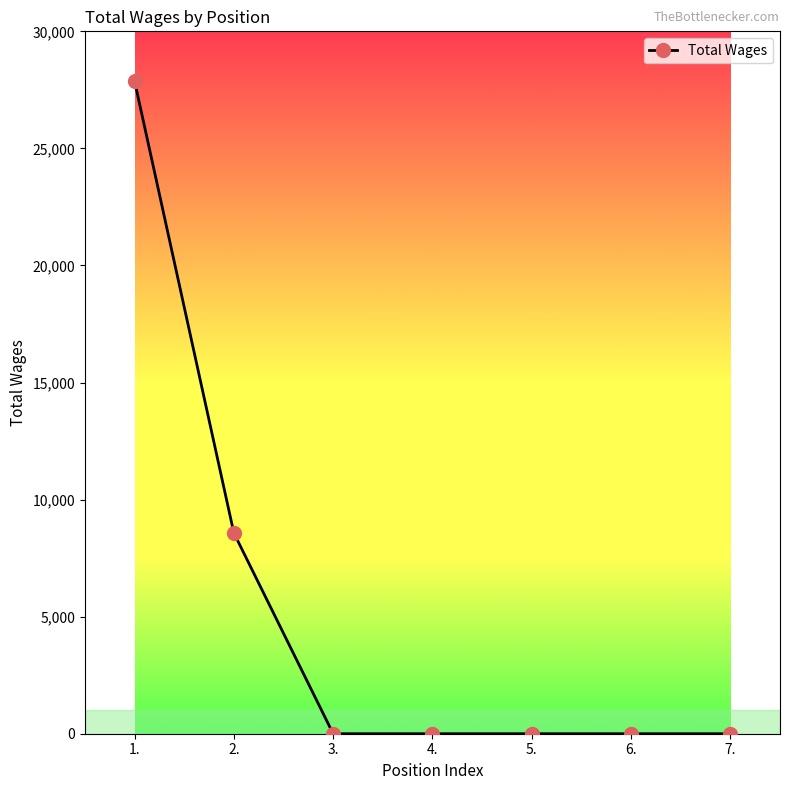

Is it true that the value at 1. is 39987?

False